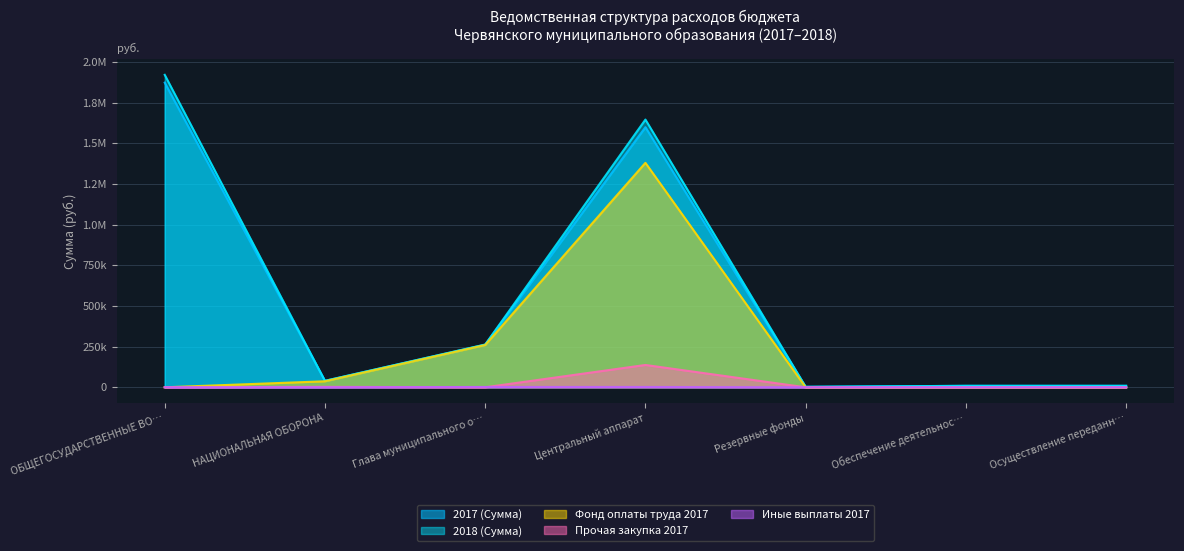

At which label does 2017 (Сумма) first exceed 39700?

ОБЩЕГОСУДАРСТВЕННЫЕ ВО…